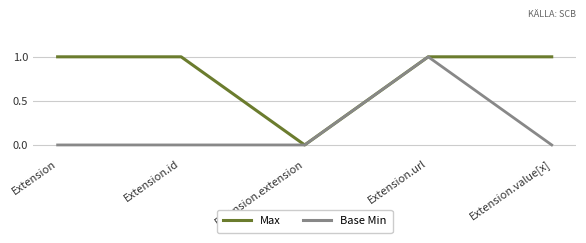

Which series changed the most between Extension.id and Extension.url?

Base Min